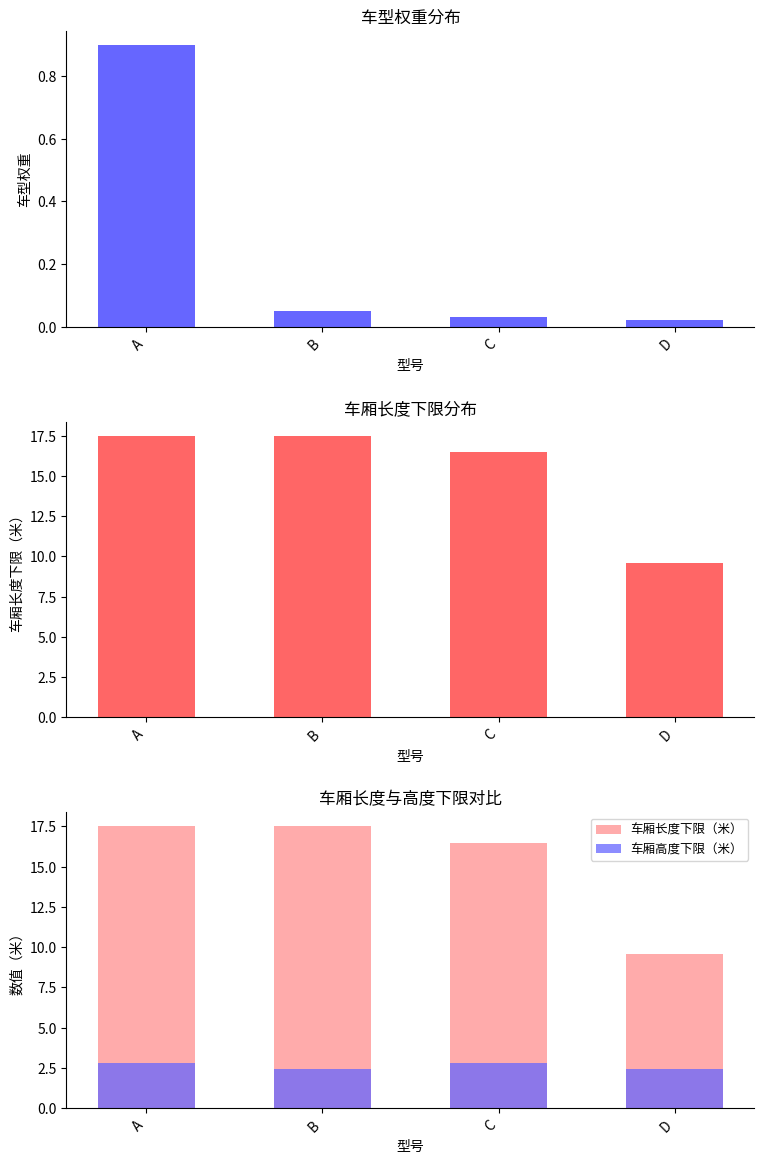

What is the greatest value displayed?

17.5